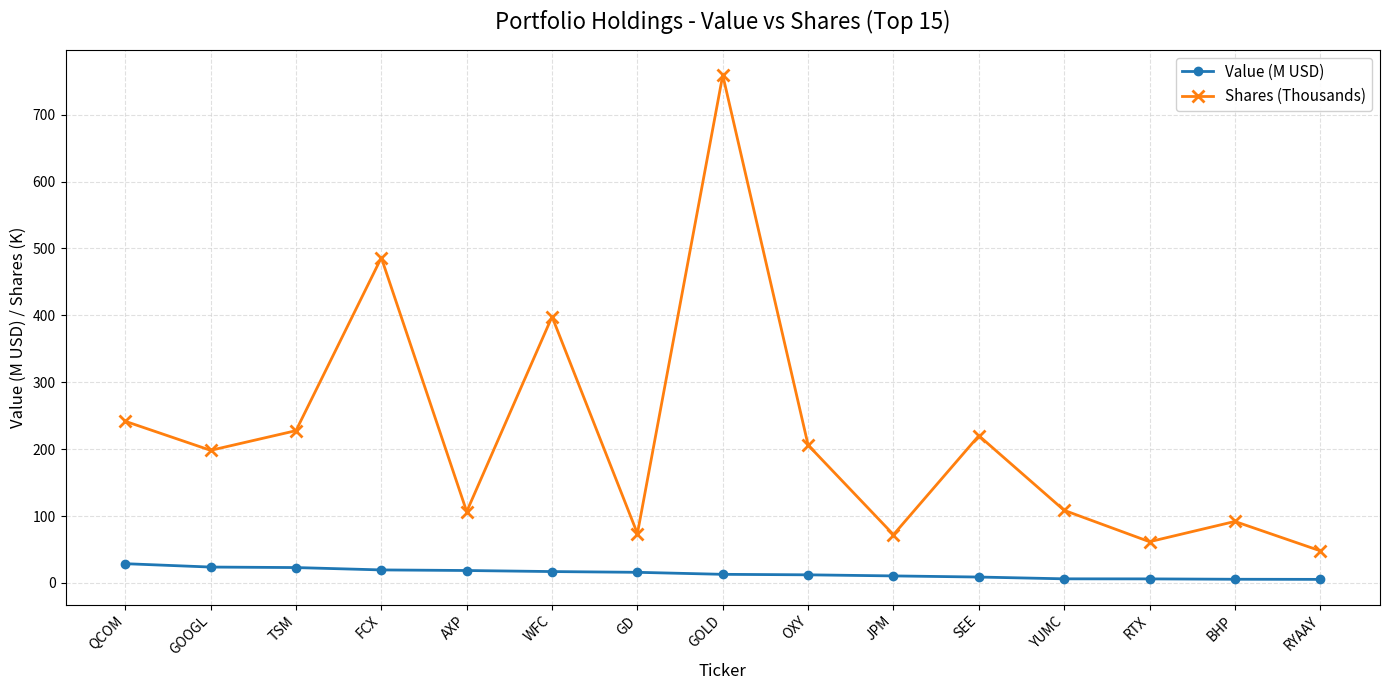

True or false: Shares (Thousands) and Value (M USD) cross at least once.

False